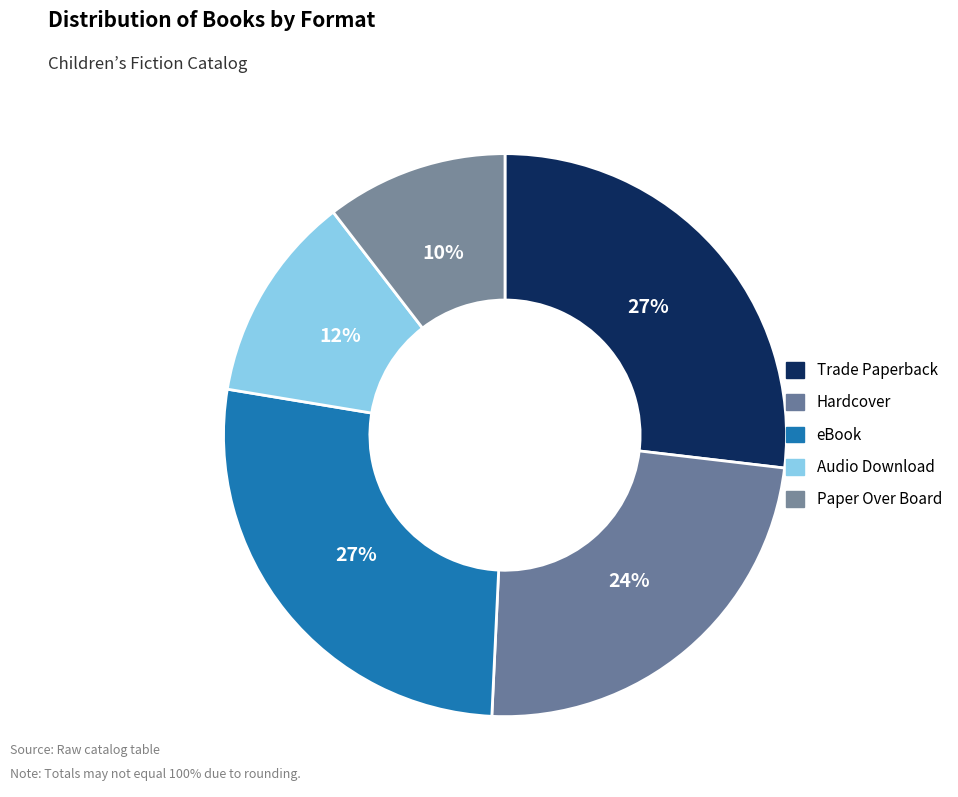

Count the number of slices in the pie.

5